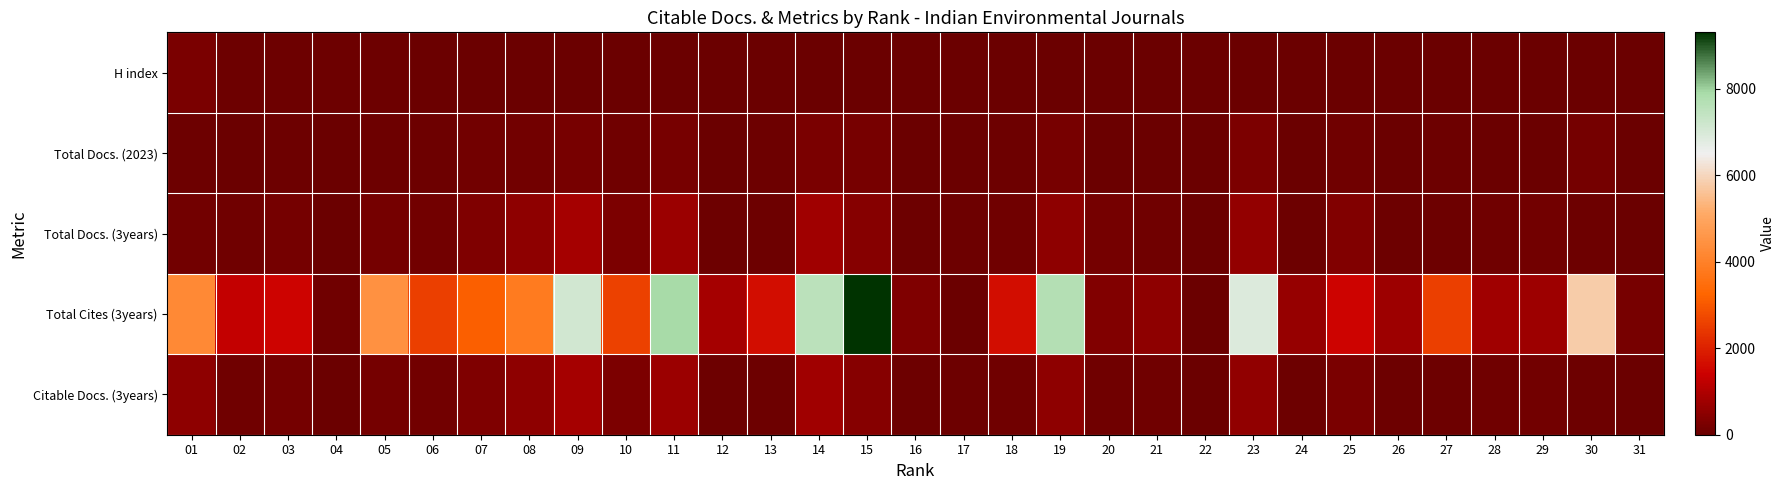

Rank the series by their maximum value, from highest to lowest.

Total Cites (3years), Total Docs. (3years), Citable Docs. (3years), Total Docs. (2023), H index